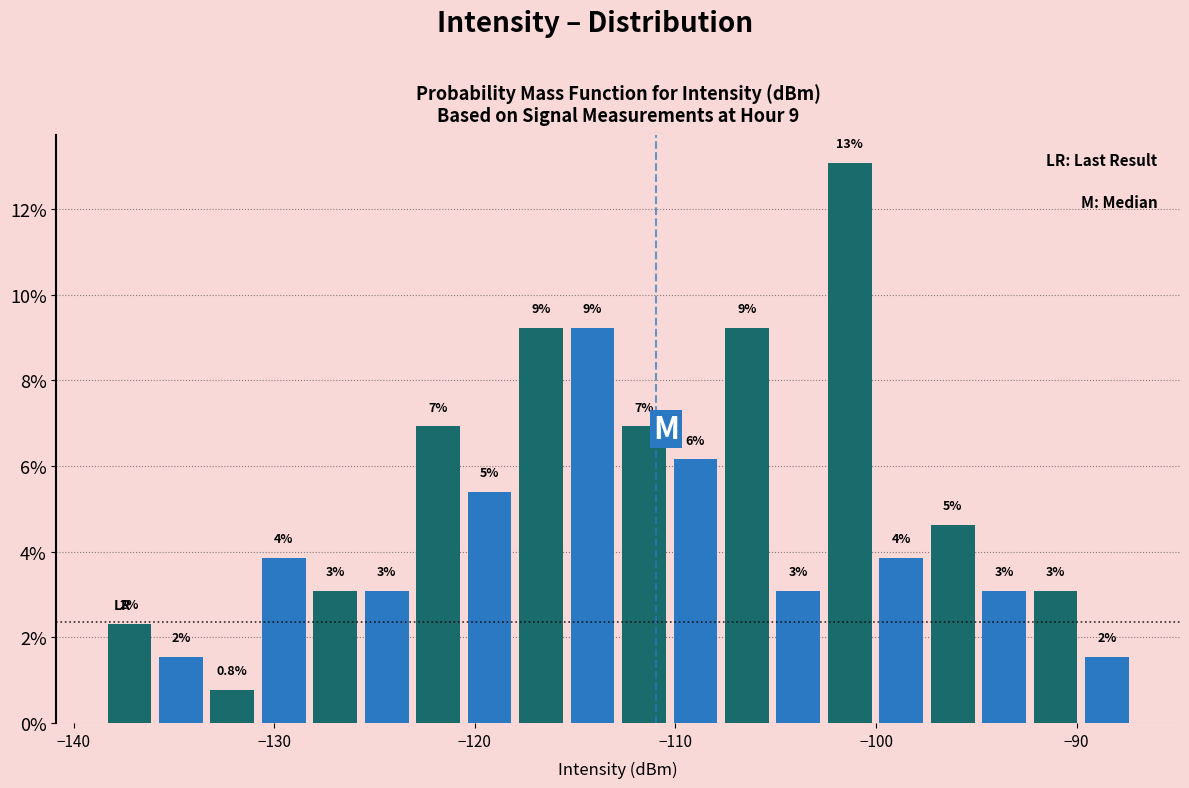

Read against the x-axis, roughly where is the centre of the tallest bar?

-101